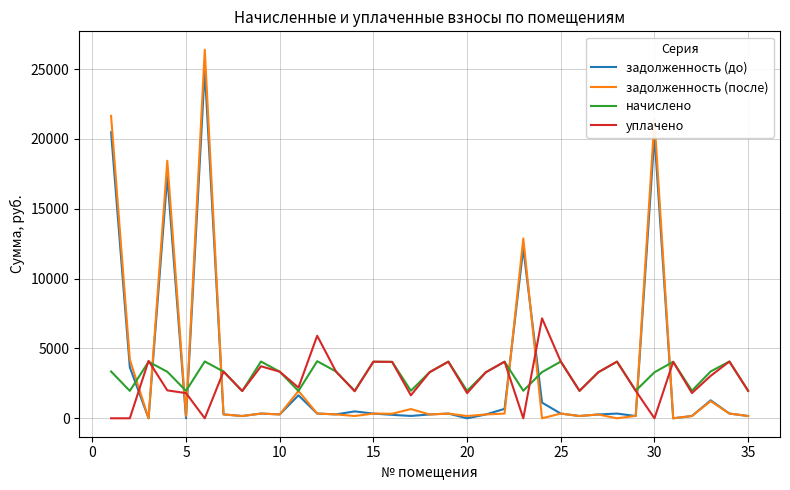

List the series in order of their peak value, highest first.

задолженность (после), задолженность (до), уплачено, начислено